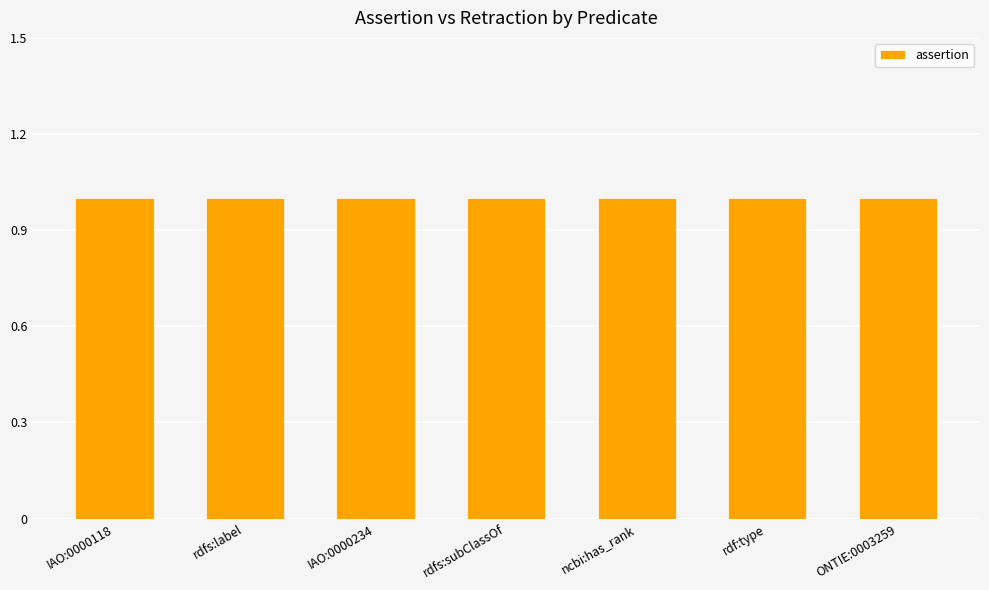

What is the label of the 3rd bar from the right?

ncbi:has_rank